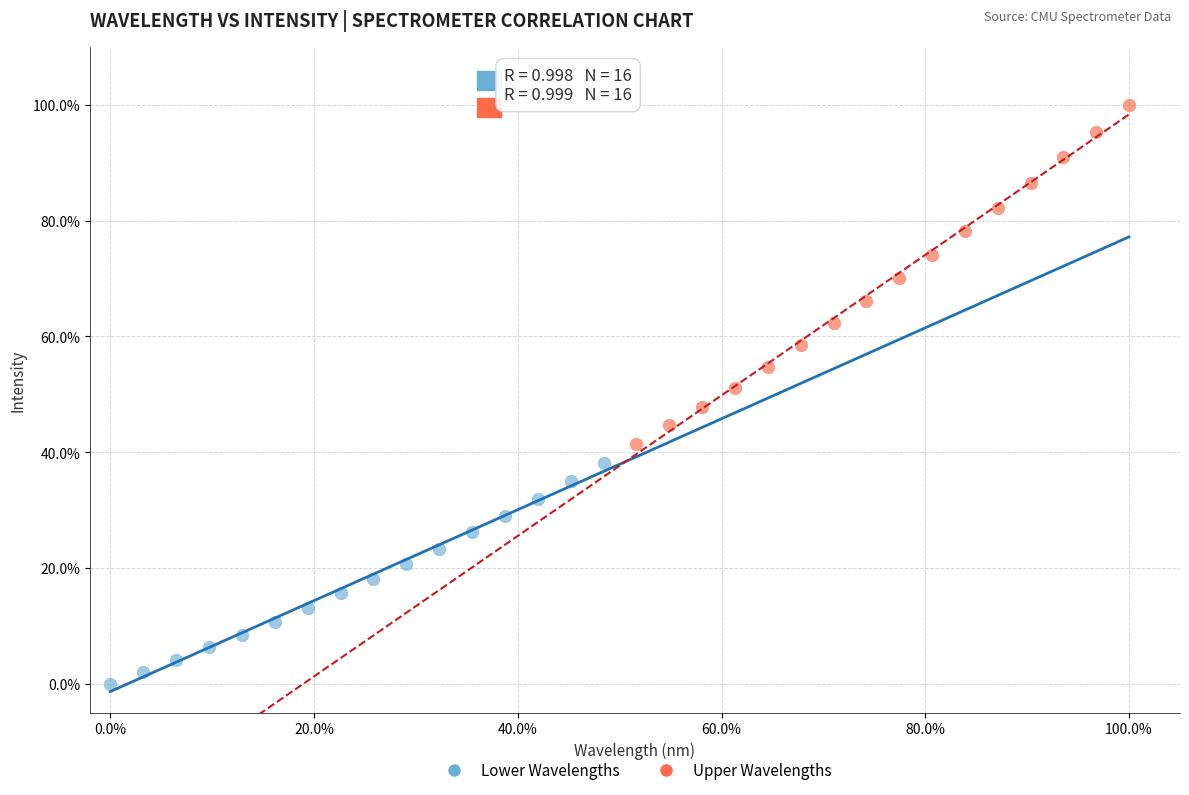

What are all the series names shown in the legend?

Lower Wavelengths, Upper Wavelengths